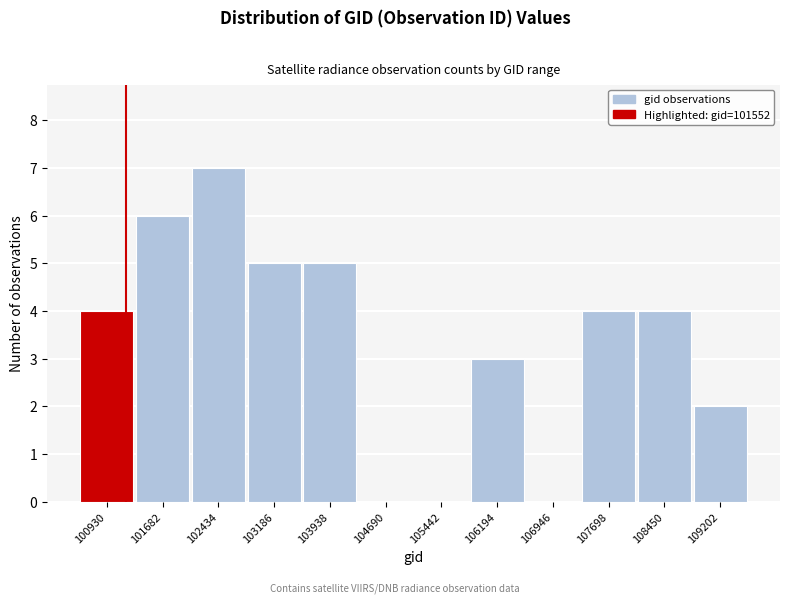

Reading left to right, what are all the values shown in this chart?

100930=4	101682=6	102434=7	103186=5	103938=5	104690=0	105442=0	106194=3	106946=0	107698=4	108450=4	109202=2